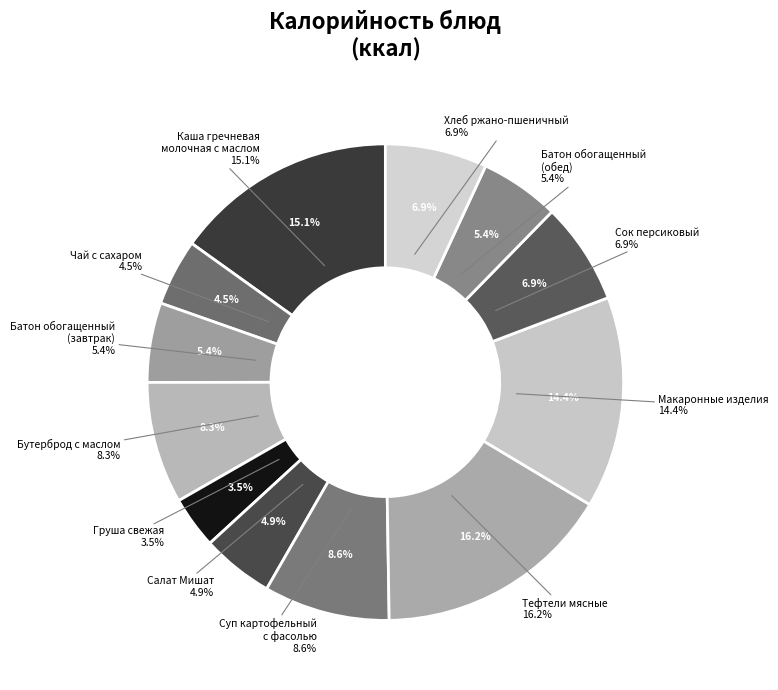

To the nearest percent, what is the difference between the largest and smallest slice percentages?

13%